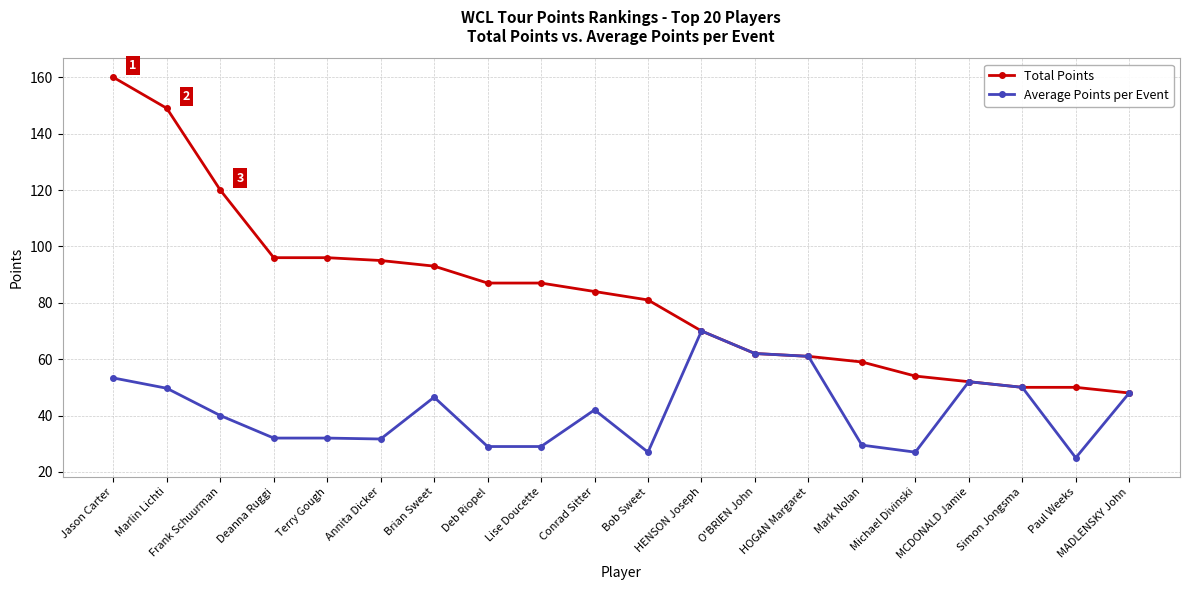

List the series in order of their overall mean, lowest first.

Average Points per Event, Total Points